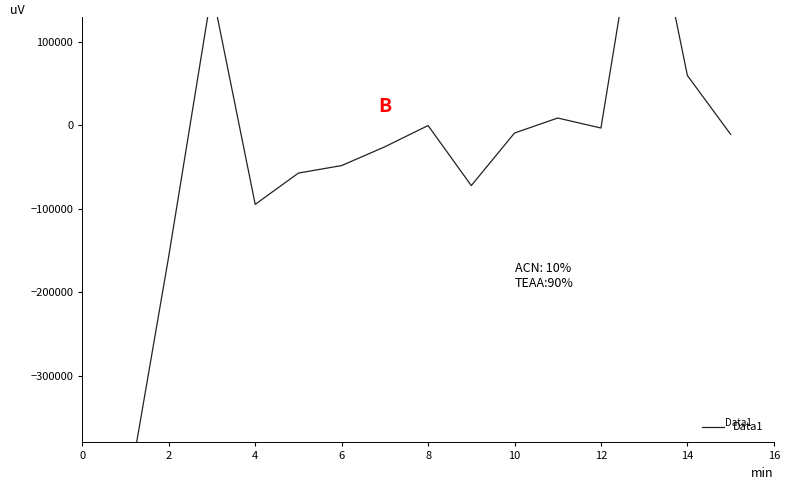

How many lines are shown in the chart?

1